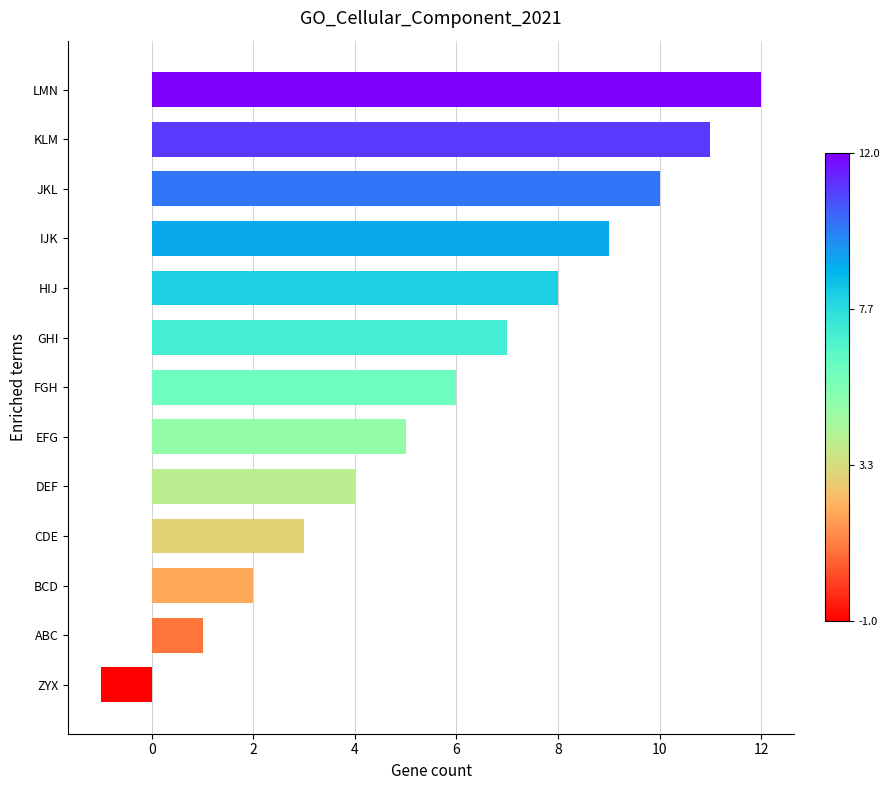

The value at ABC is 0. True or false?

False